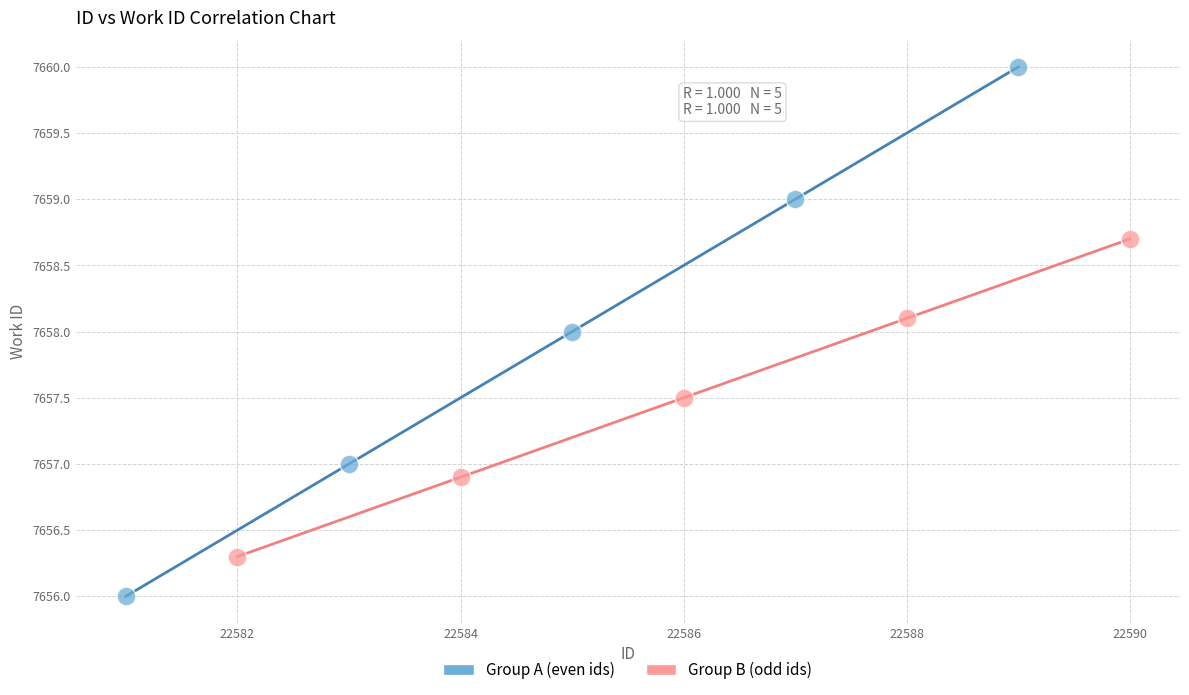

Which series contains the lowest Y value?

Group A (even ids)